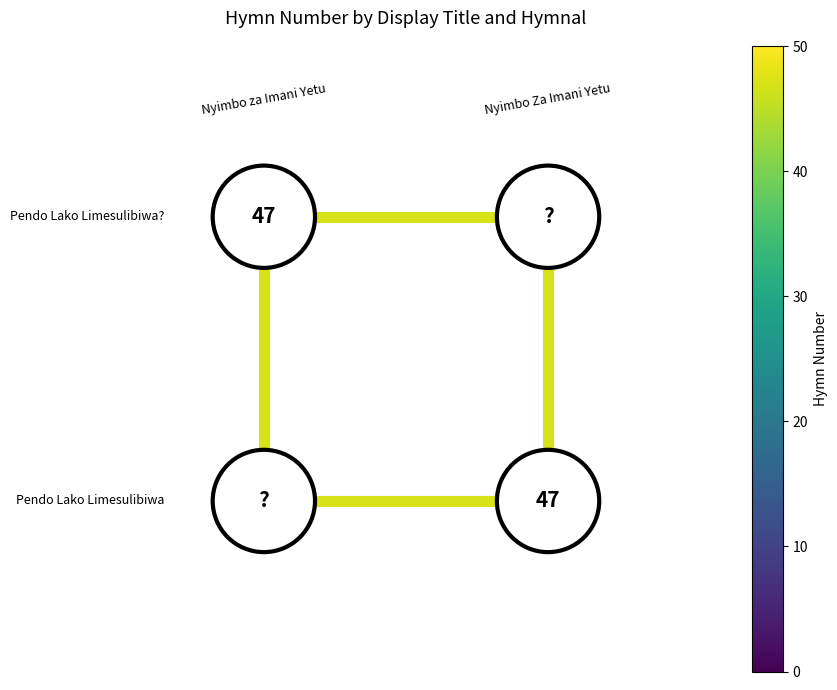

Between 1.00 and 0.00, which is larger?

1.00